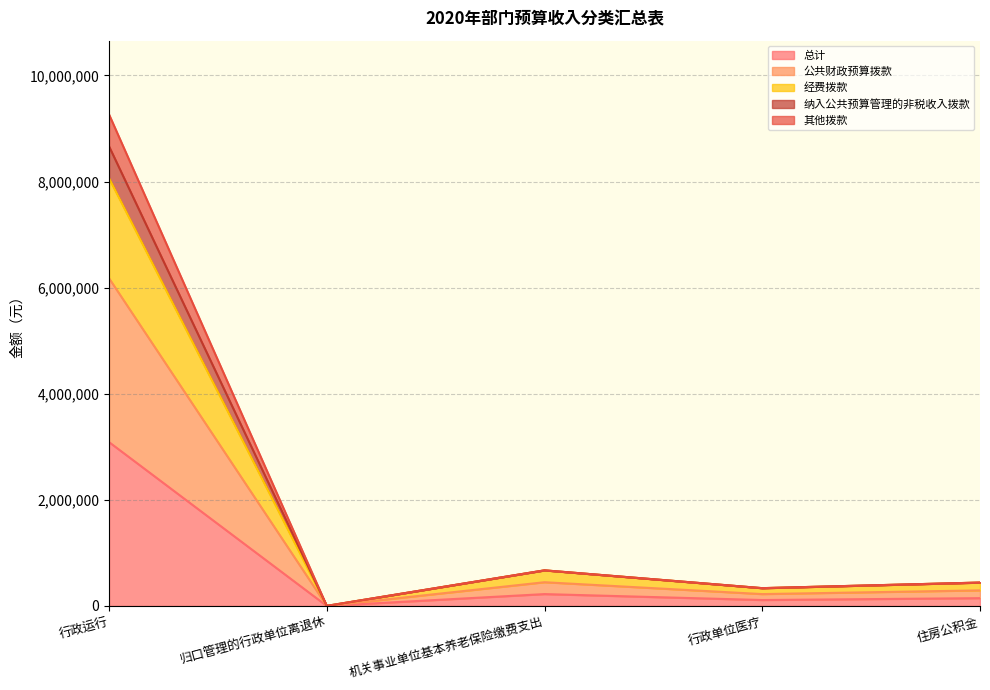

Does the chart have visible grid lines?

Yes